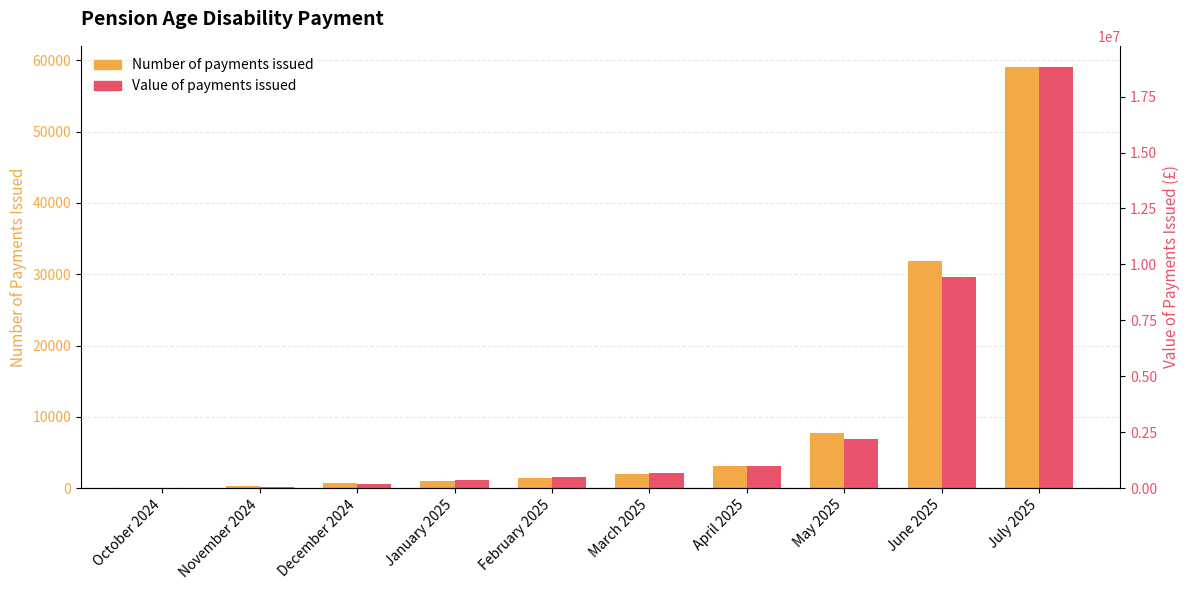

Reading left to right, transcribe all the data shown in this chart.

Number of payments issued: 10	250	715	1025	1415	2025	3110	7760	31880	59090
Value of payments issued: 2170	48530	200190	349975	497810	666375	1008360	2210555	9450915	18826780